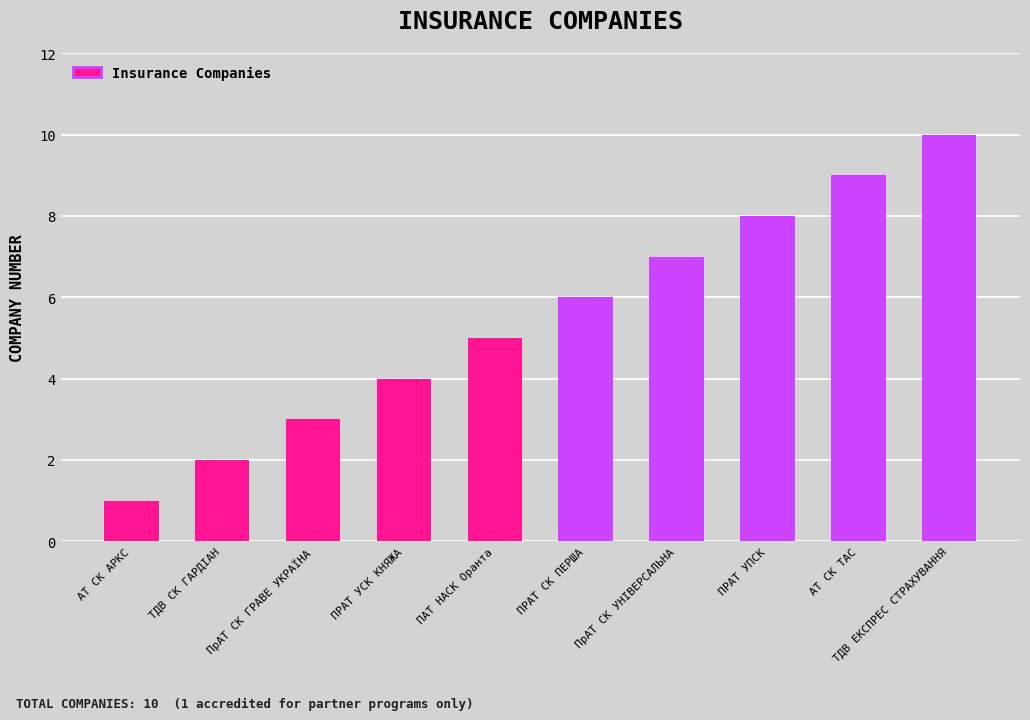

What is the difference between the maximum and minimum values?

9